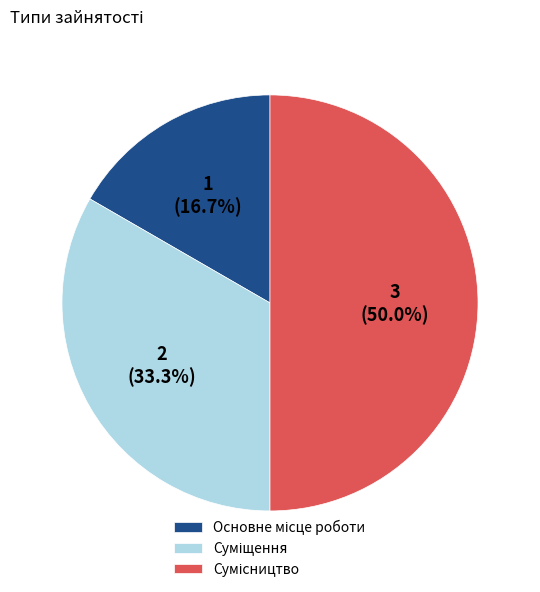

How many segments does this pie chart have?

3